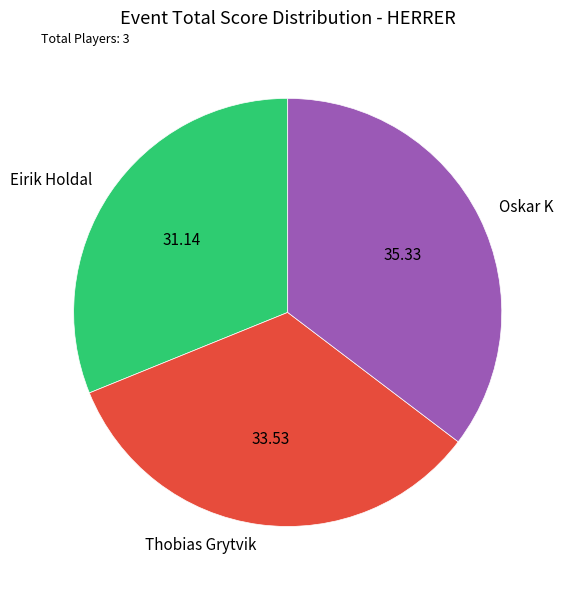

What is the largest slice in the pie chart?

Oskar K